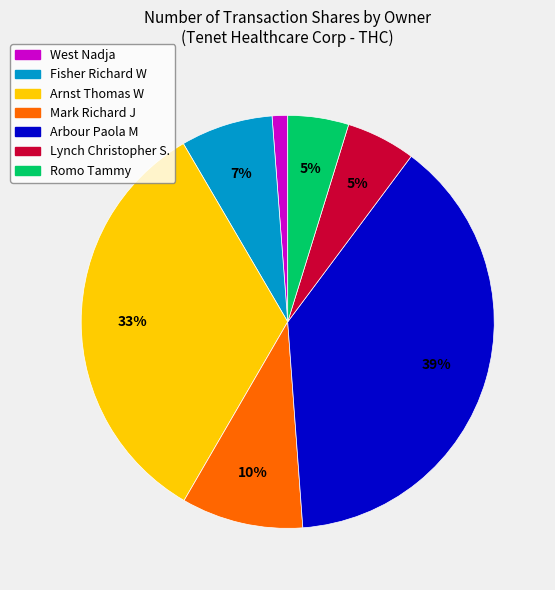

To the nearest percent, what is the average slice percentage?

14%